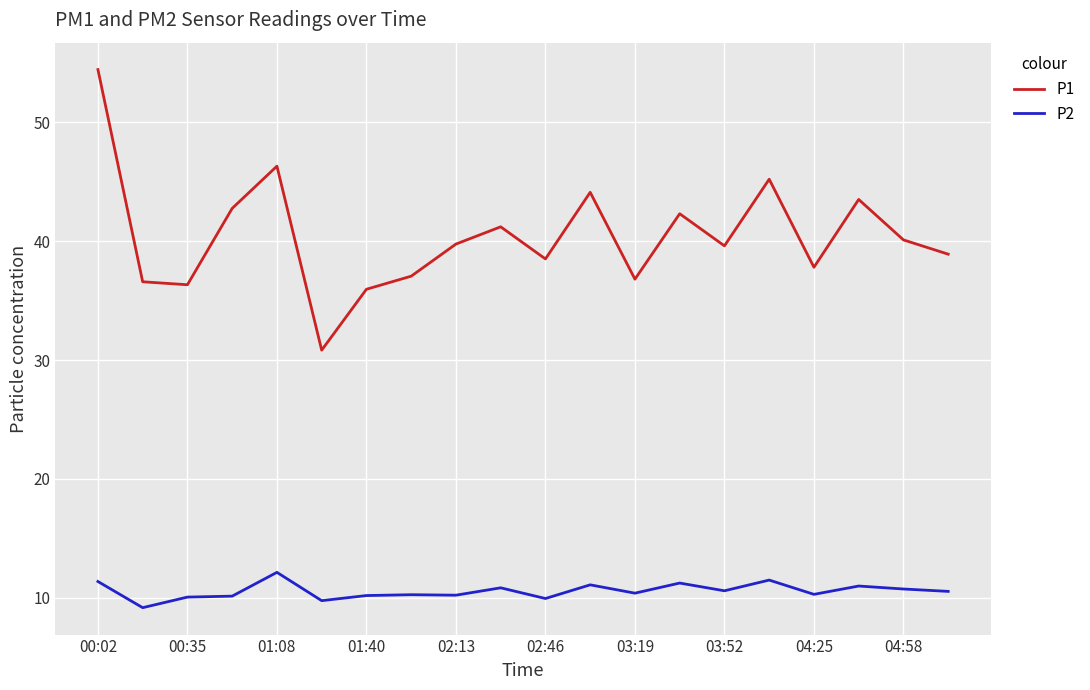

What is the minimum value for P2?

9.2